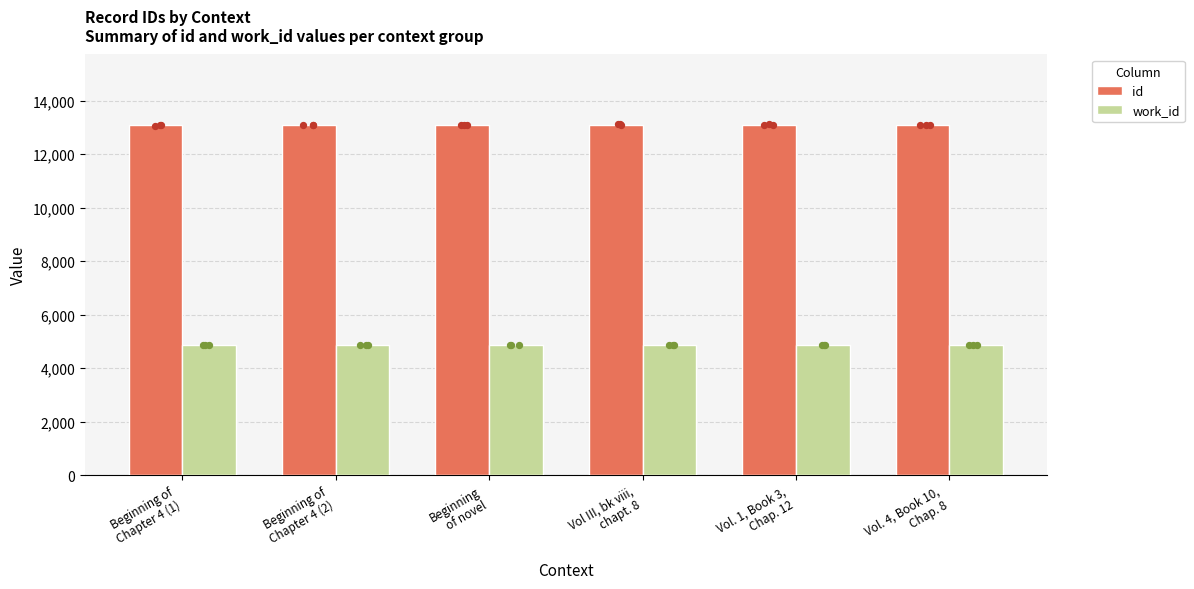

Which series has the largest Y range (max minus min)?

id